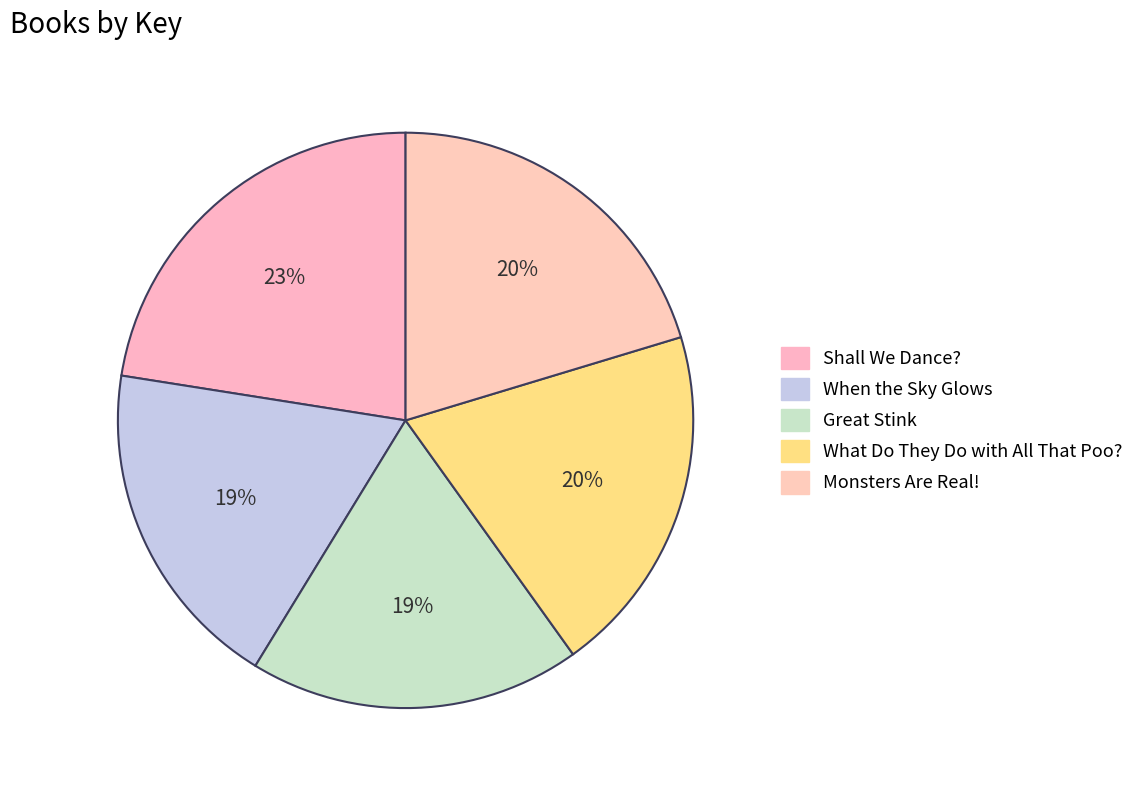

To the nearest percent, what is the difference between the largest and smallest slice percentages?

4%